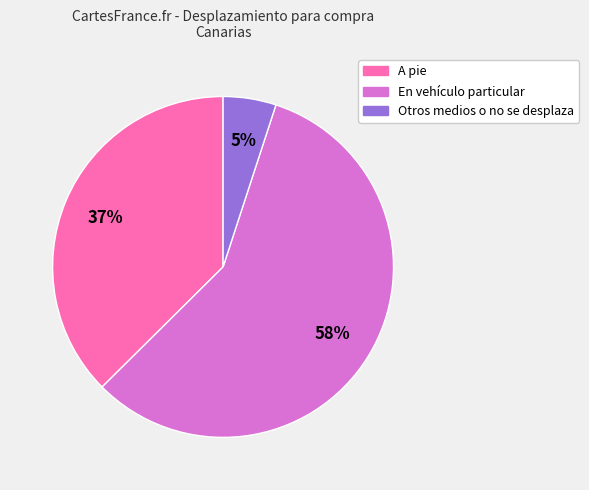

How many segments does this pie chart have?

3